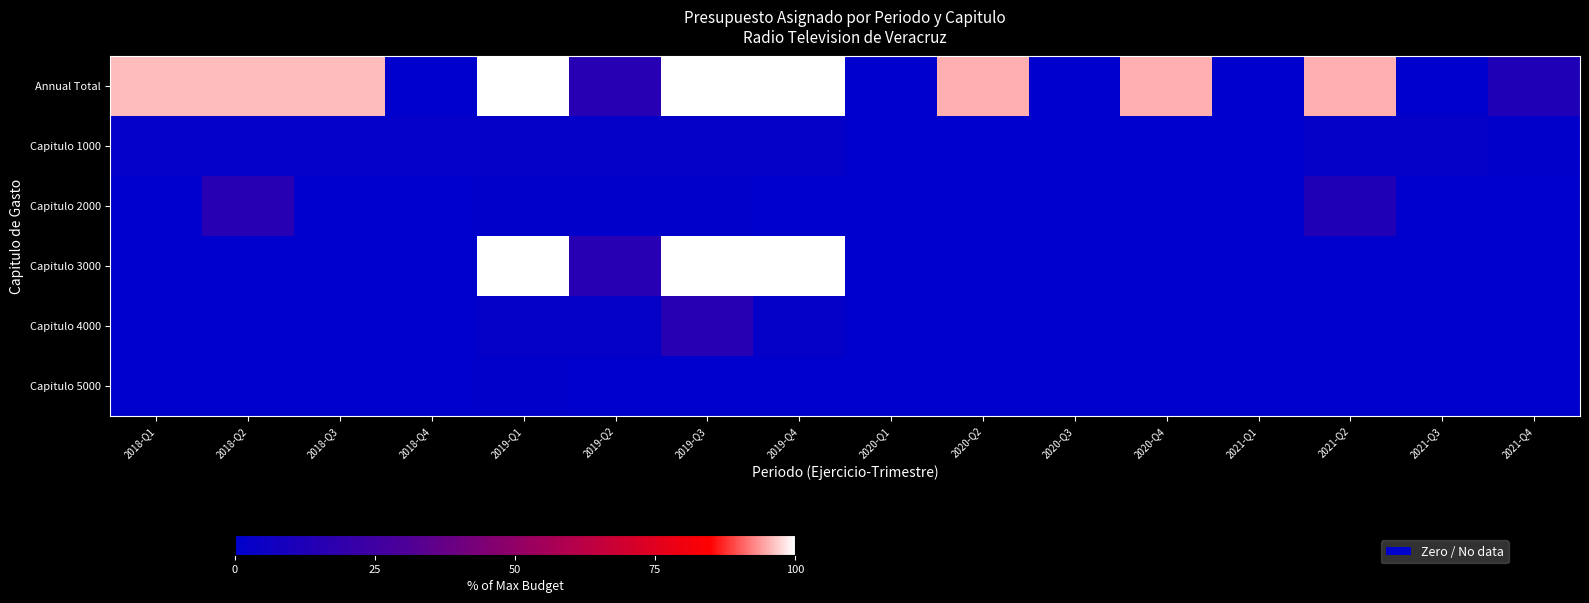

Which series has the largest range (max minus min)?

Annual Total